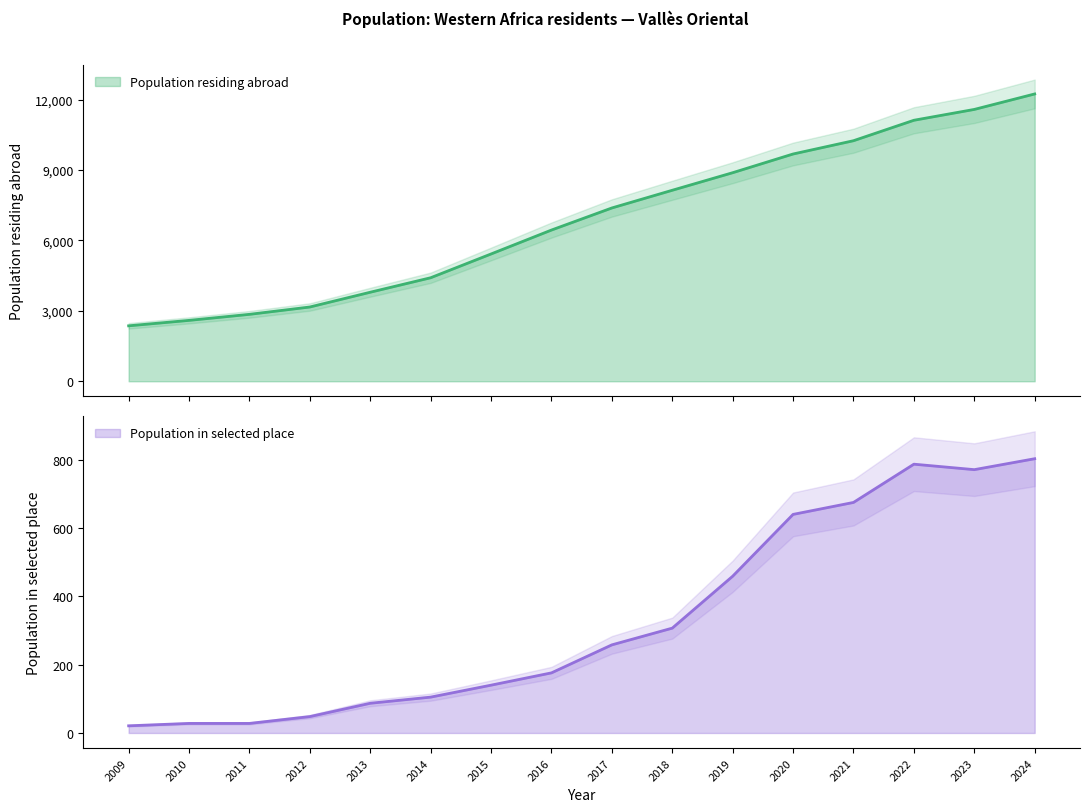

List the series in order of their overall mean, highest first.

Population residing abroad, Population in selected place